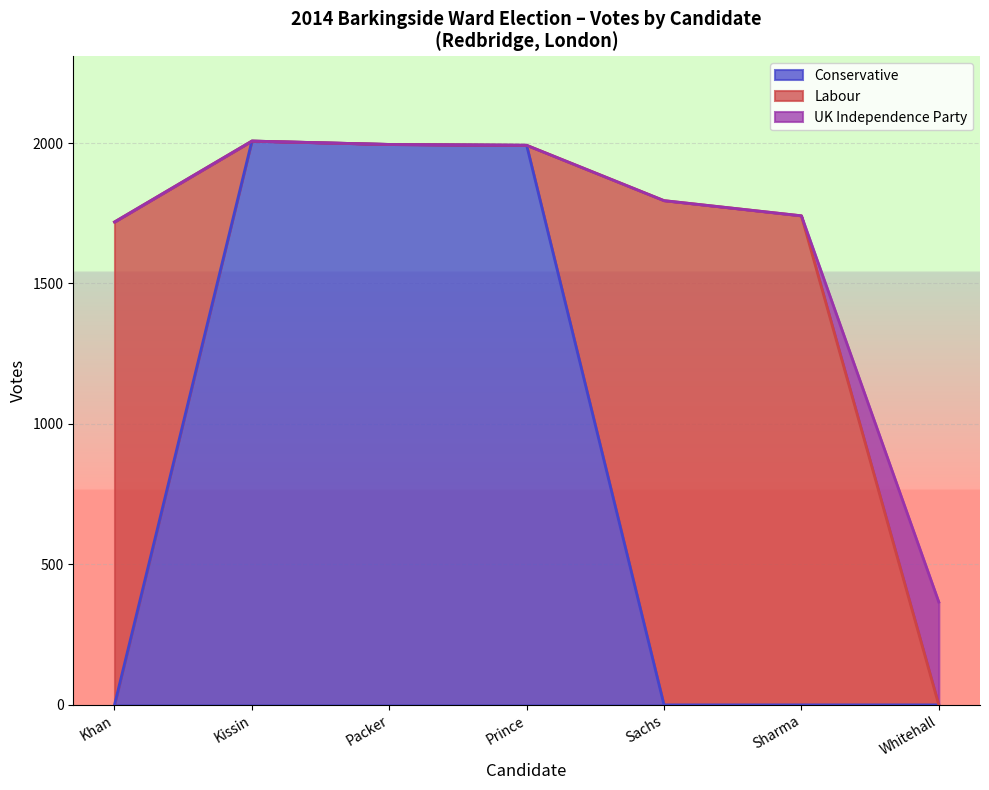

Is it true that Conservative equals 3146 at Prince?

False